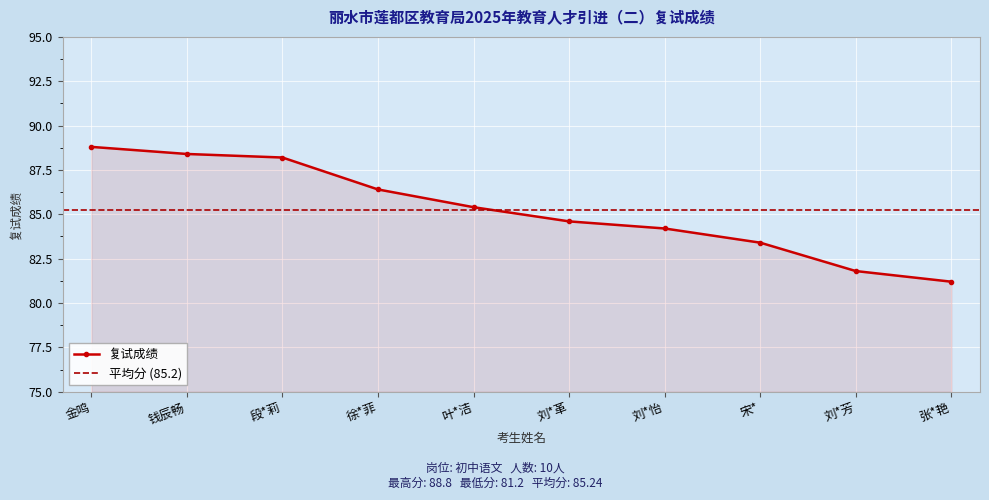

The value at 叶*洁 is 85.4. True or false?

True